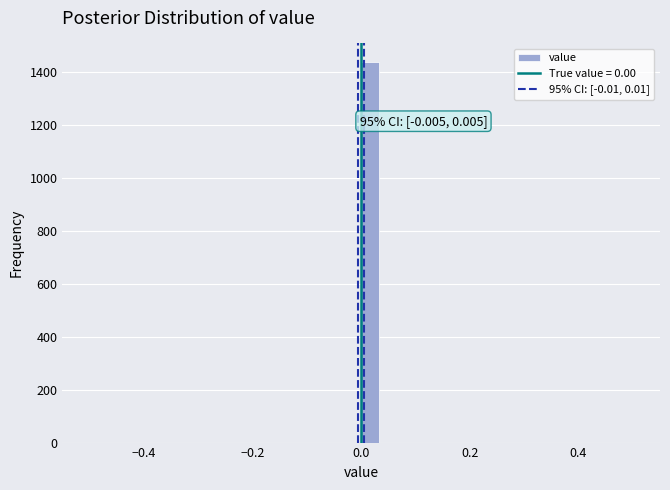

Around what value on the x-axis is the tallest bar? Give the approximate position of its centre, as read against the axis.

0.02